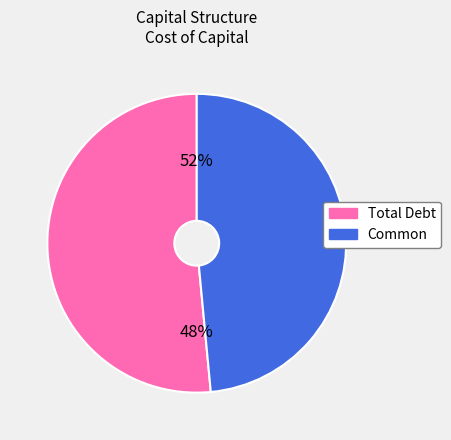

What percentage is the Total Debt slice, to the nearest percent?

52%